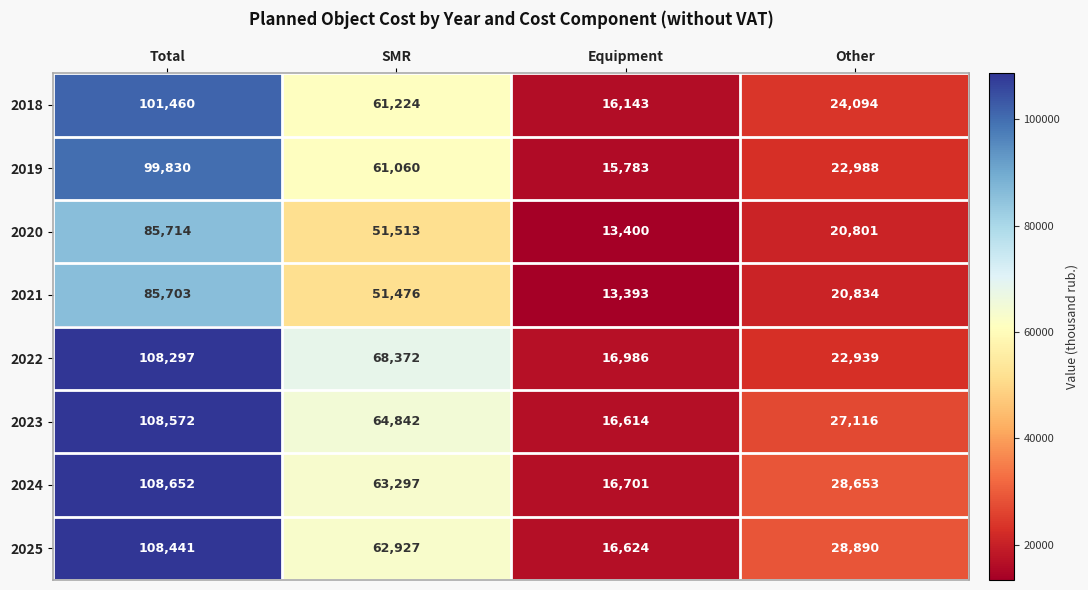

Where does the 2025 series first go above 62927?

Total